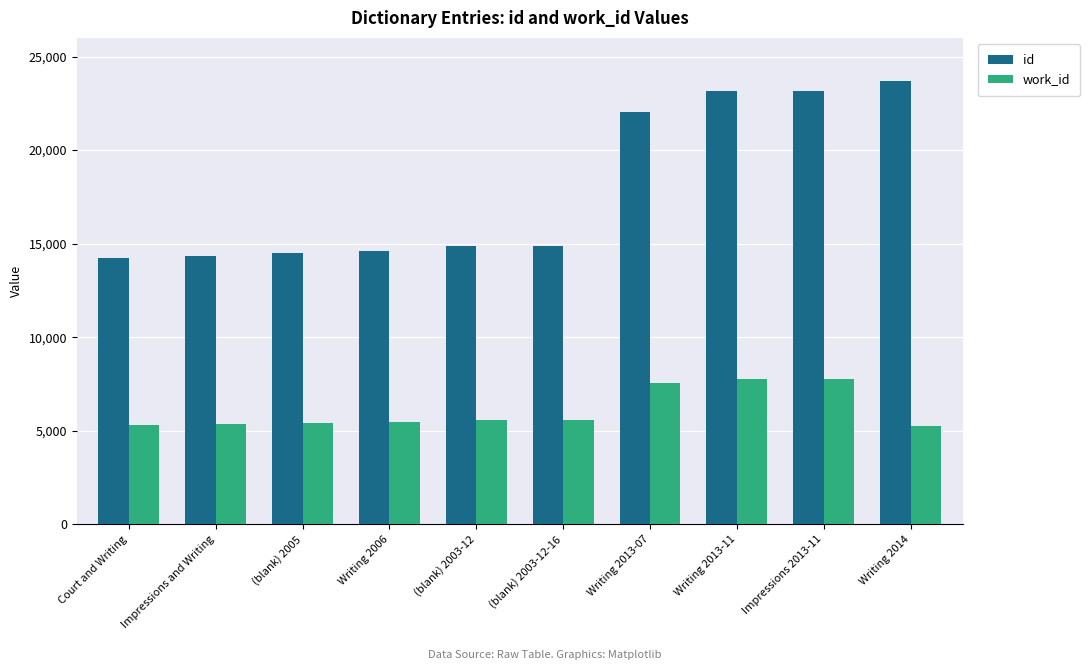

Where is id nearest to the value 18966?

Writing 2013-07